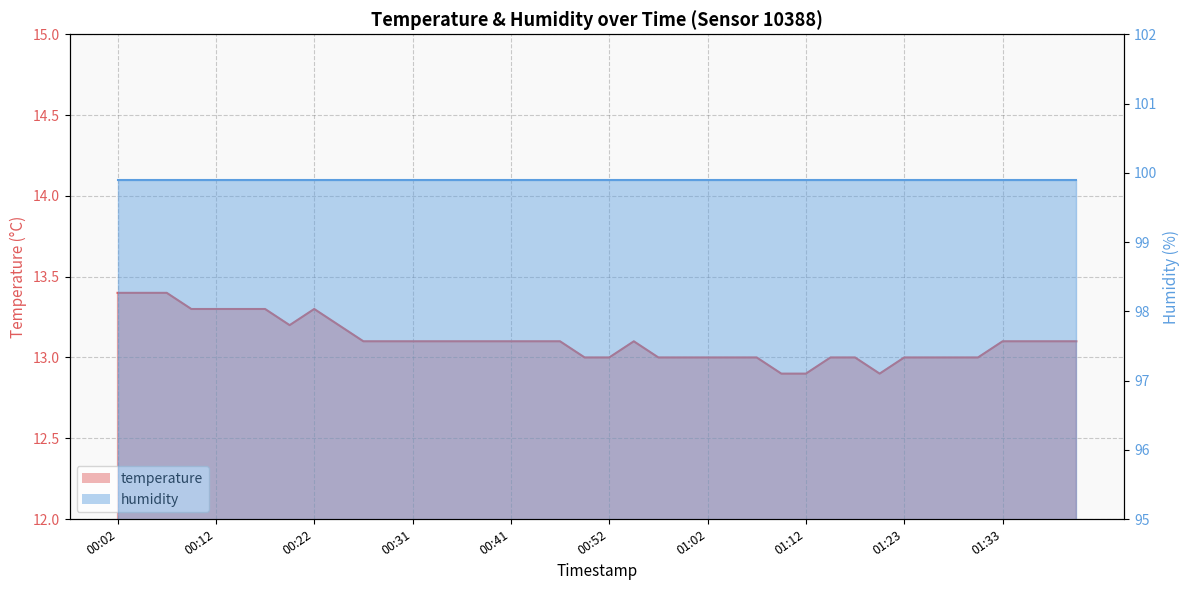

The value at 00:41 is 4.6. True or false?

False